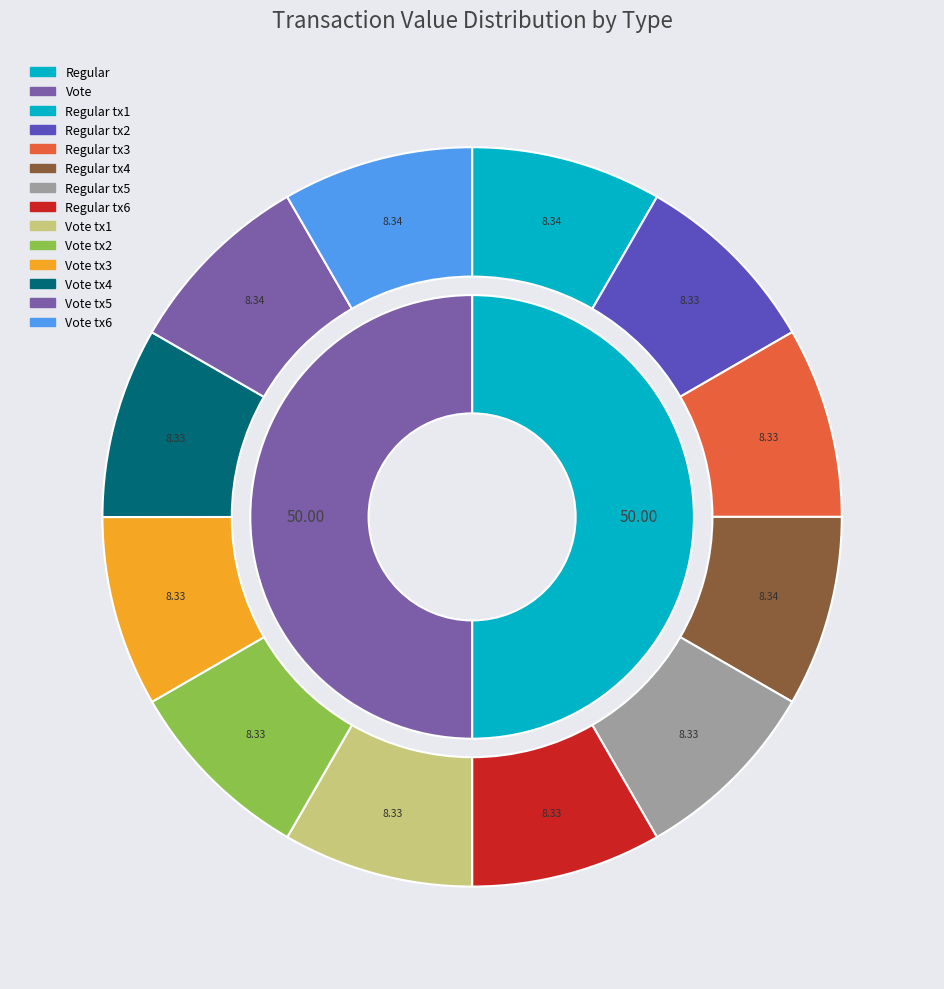

Which slice is the largest?

Regular